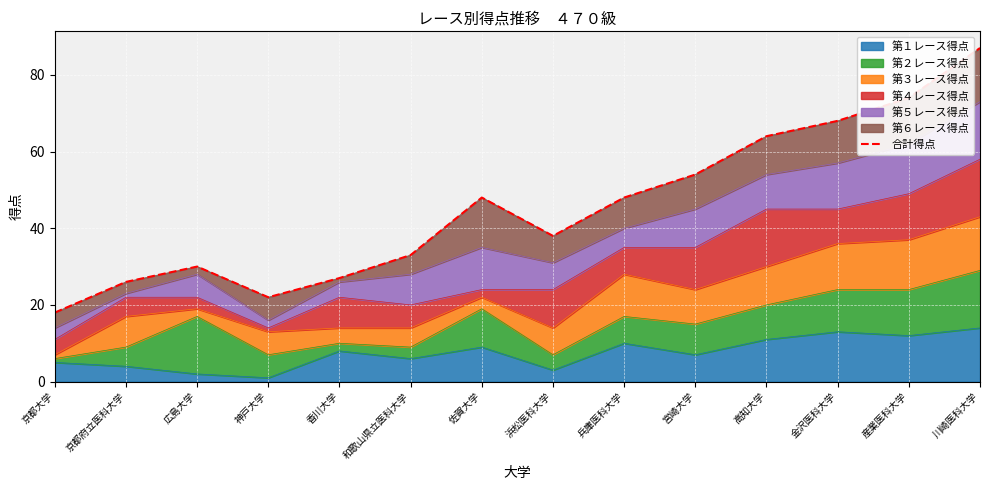

What is the ratio of the value at 香川大学 to the value at 兵庫医科大学?

0.6